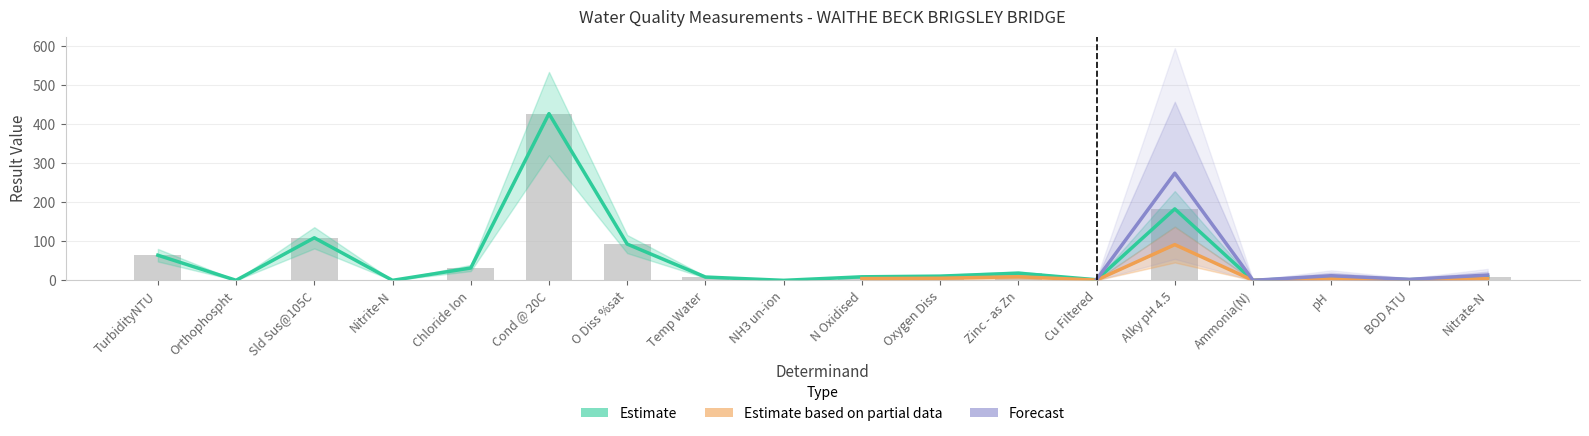

The Estimate based on partial data series shows 285.8 at Cond @ 20C. True or false?

False